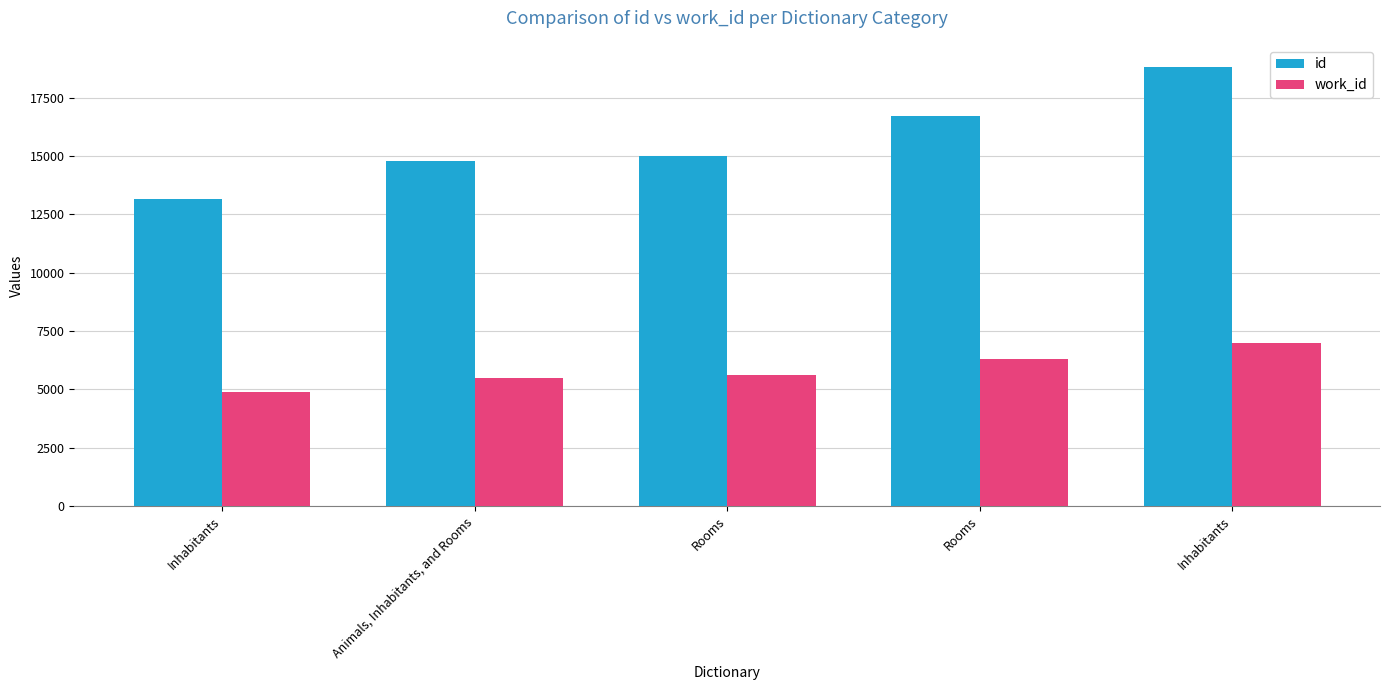

What is the difference between the highest and lowest values at Rooms?

9380